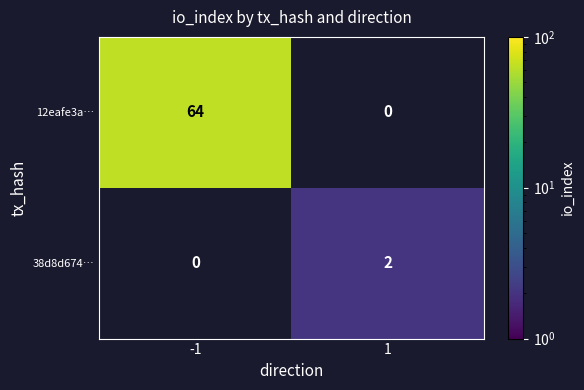

True or false: 12eafe3a… has a value of 64 at -1.

True